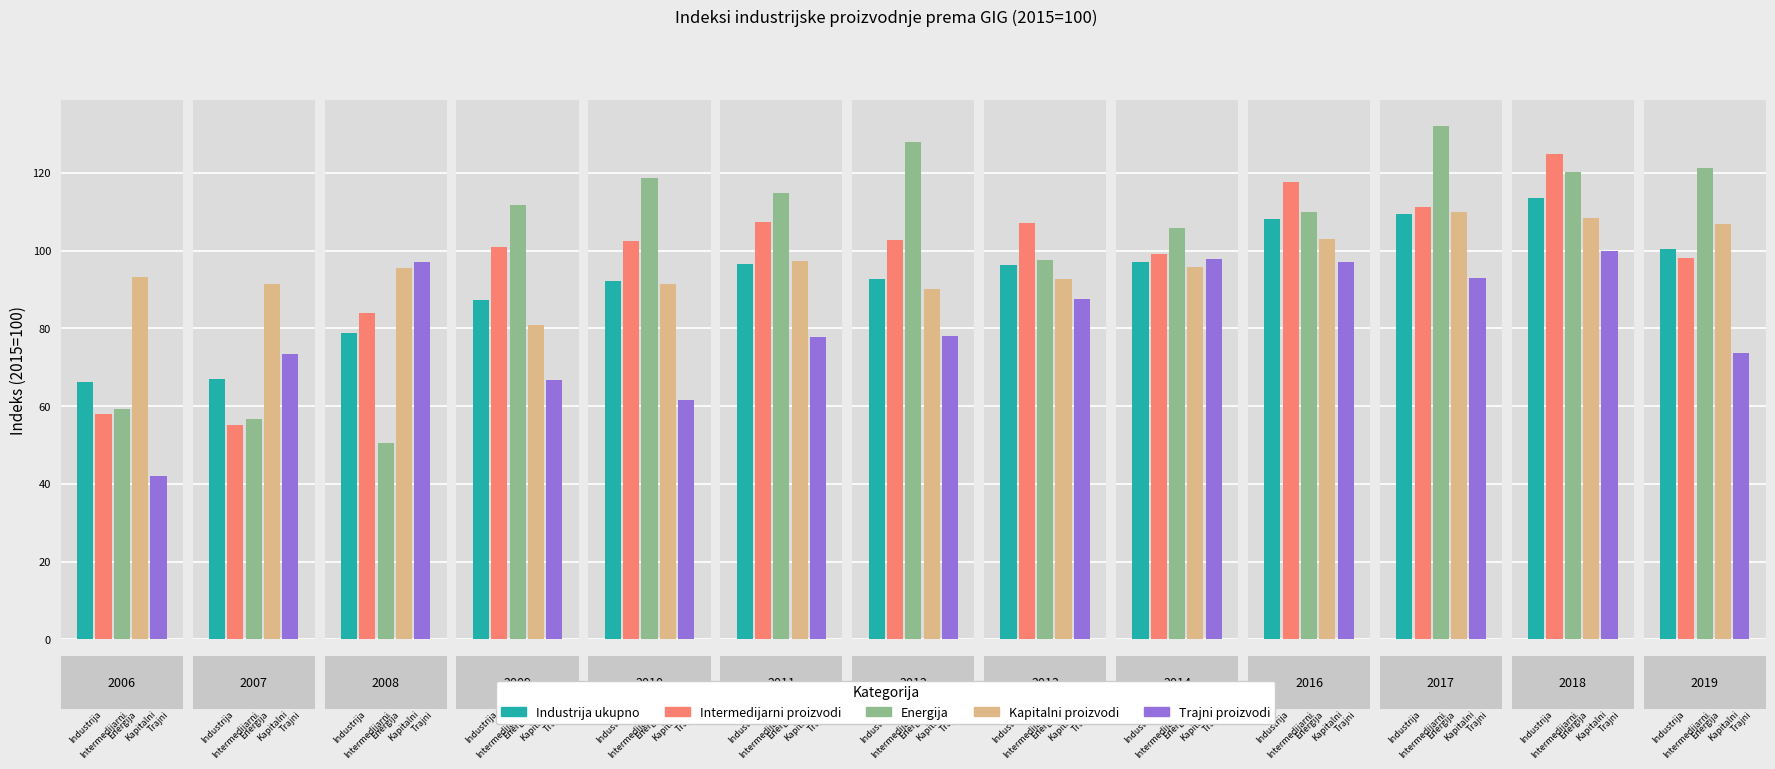

Is it true that Intermedijarni proizvodi equals 146.7 at 2009?

False